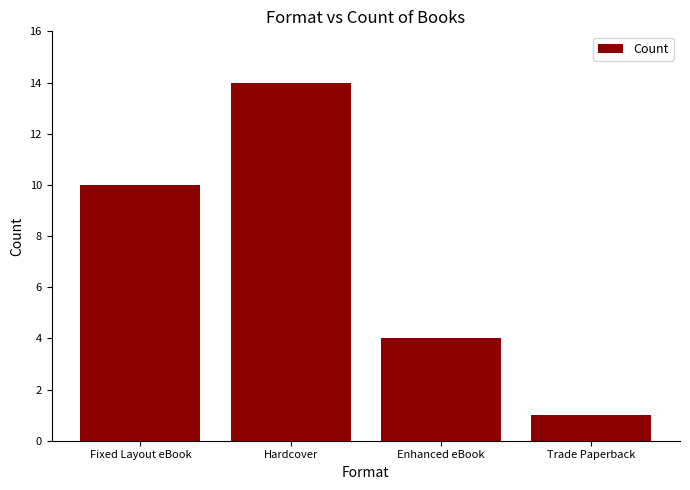

What is the ratio of the value at Enhanced eBook to the value at Trade Paperback?

4.0